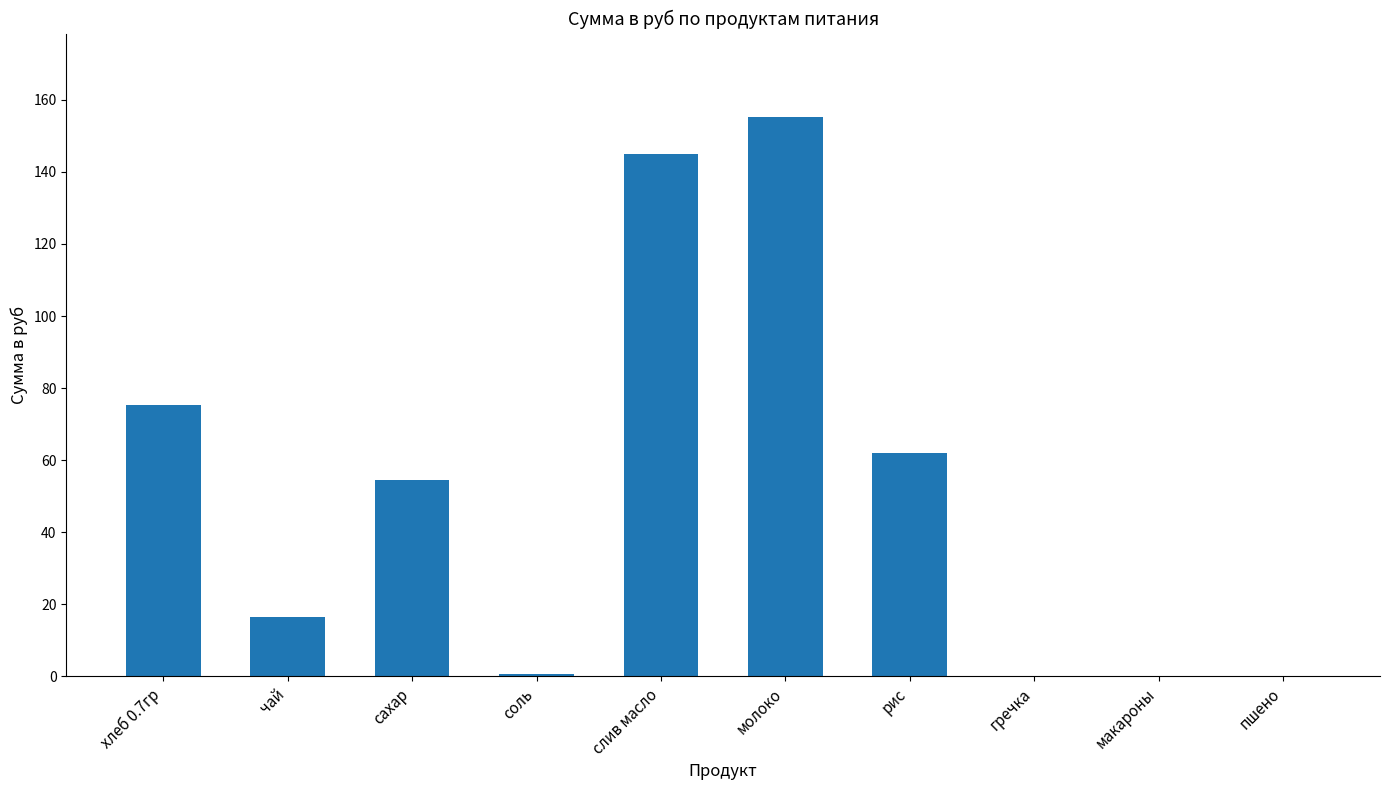

What is the greatest value displayed?

155.1